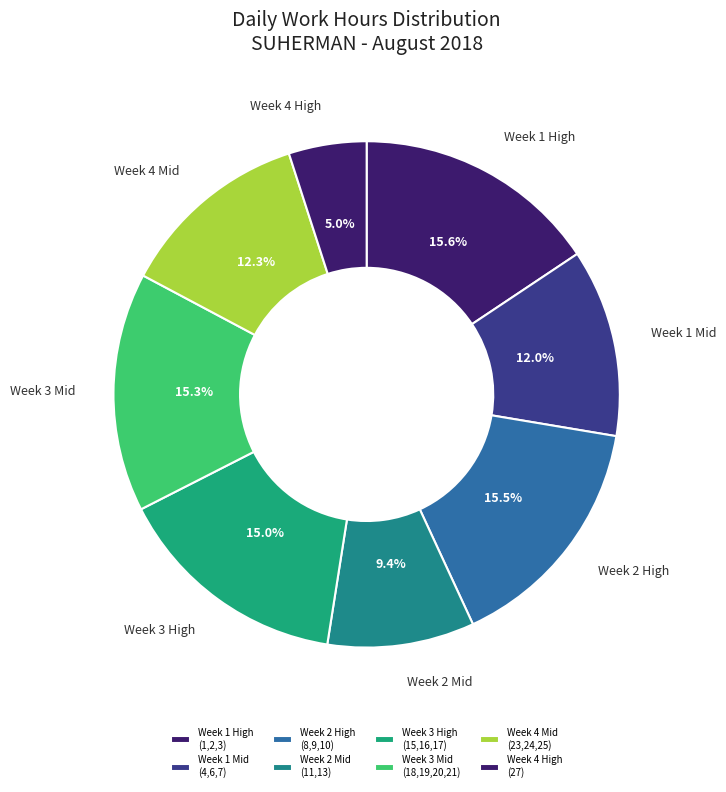

To the nearest percent, what is the average slice percentage?

12%